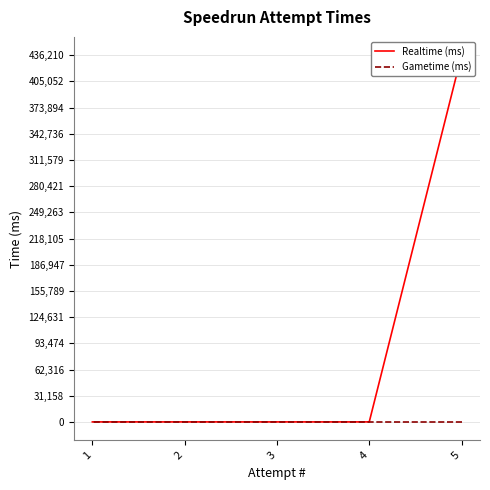

How many positive values does the Realtime (ms) series have?

1